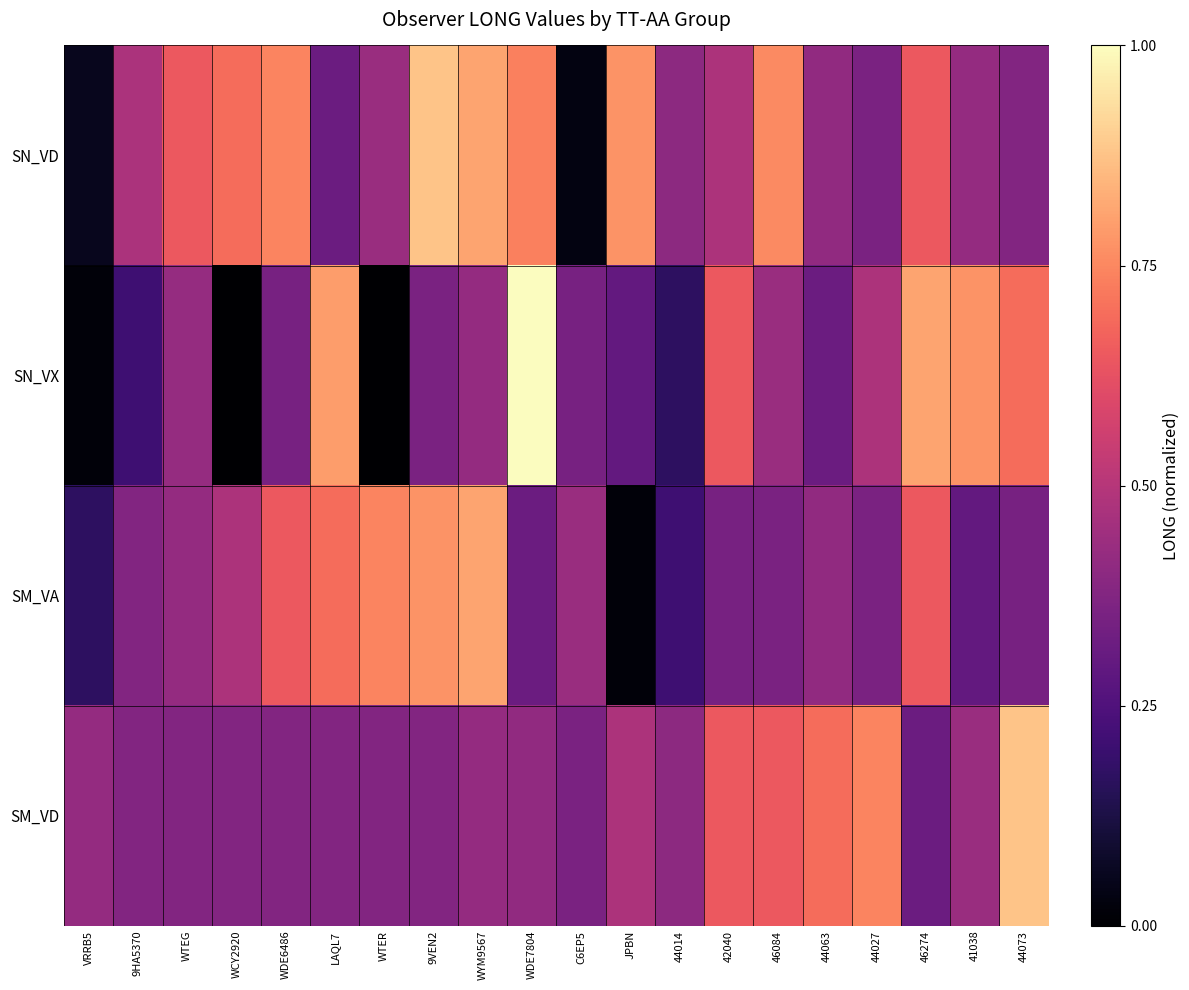

Which category has the lowest value across all series?

WCY2920